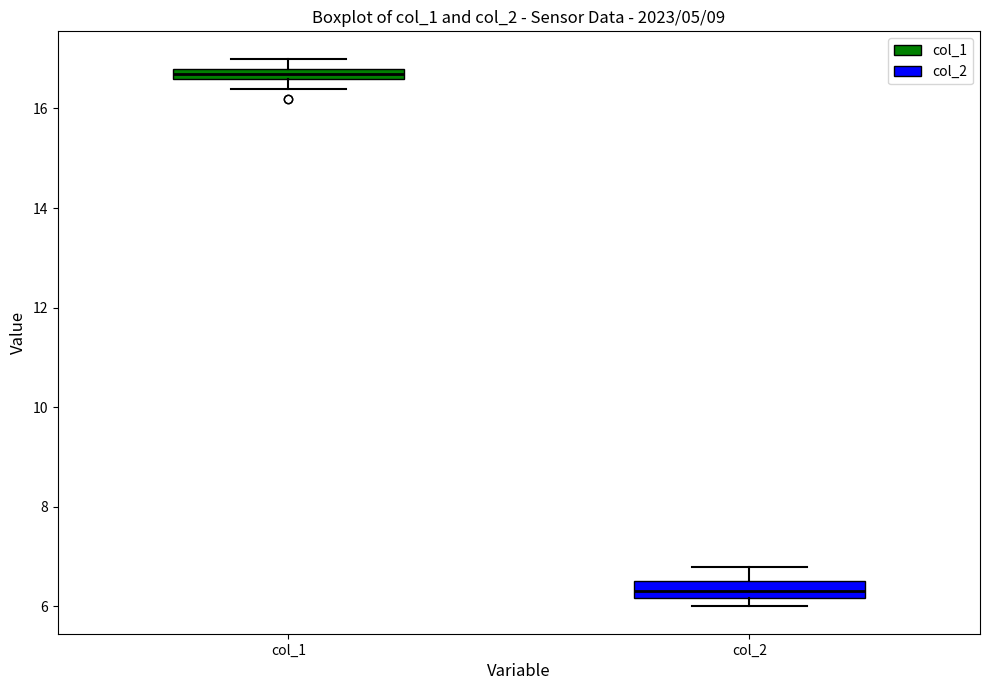

Where does the median line of the box for col_2 sit on the y-axis? The values are not printed on the chart, so give them approximately, as read against the axis.

6.4